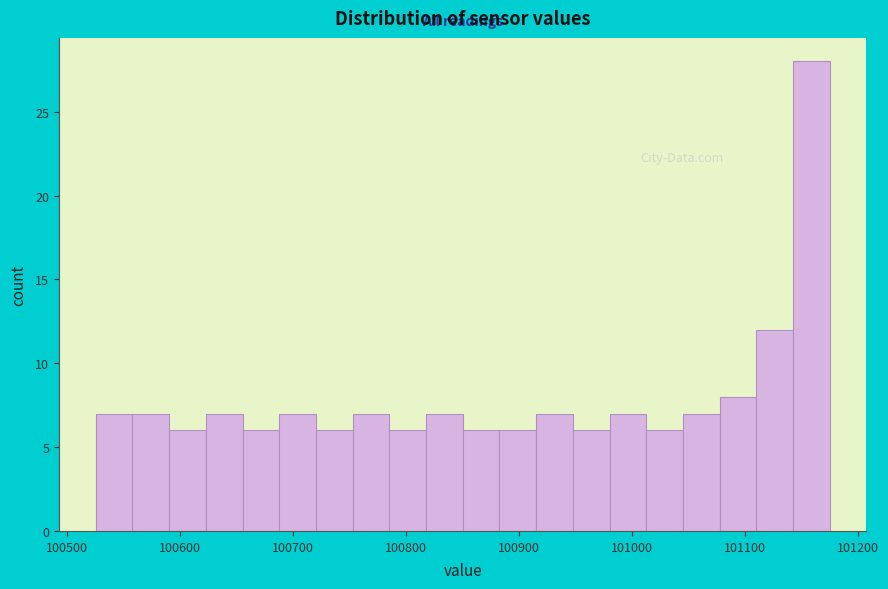

Read against the x-axis, roughly where is the centre of the tallest bar?

101160